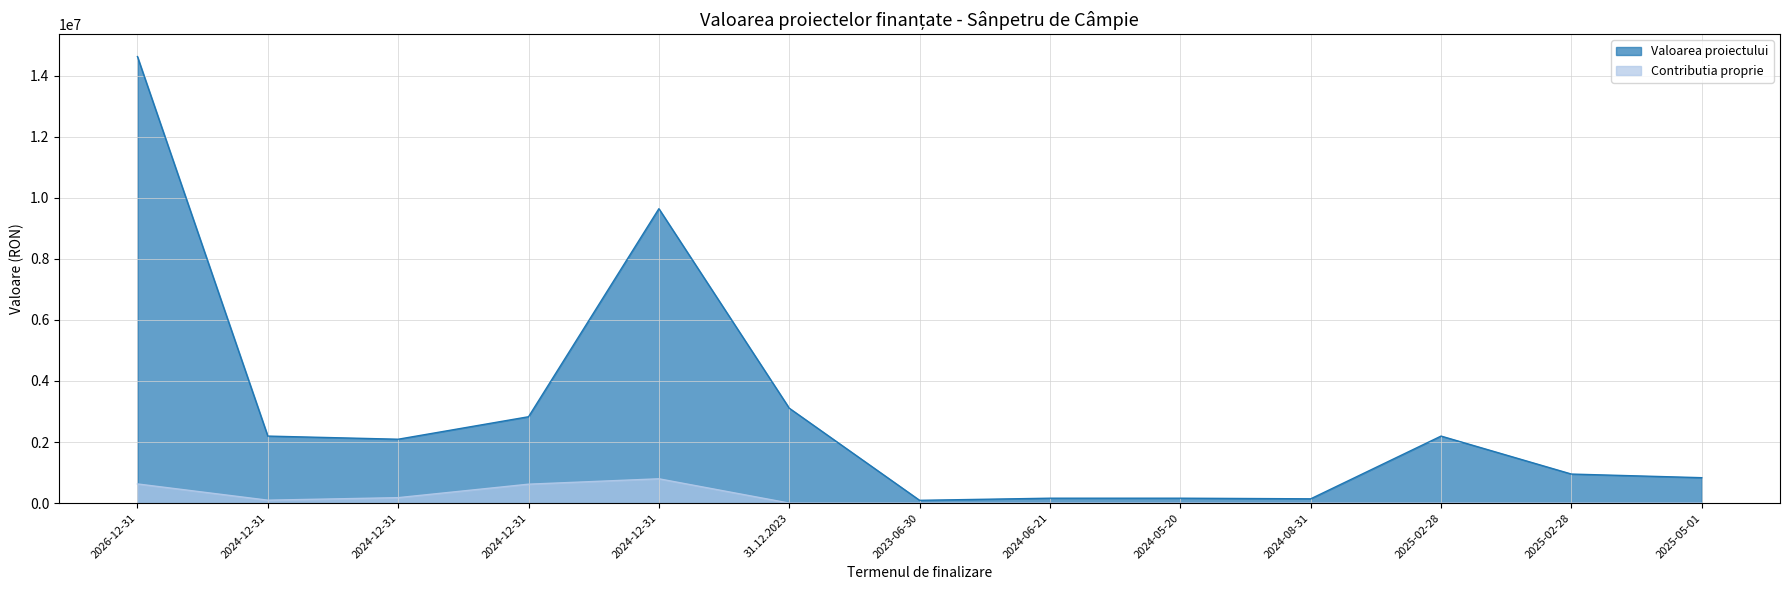

Does the chart have visible grid lines?

Yes